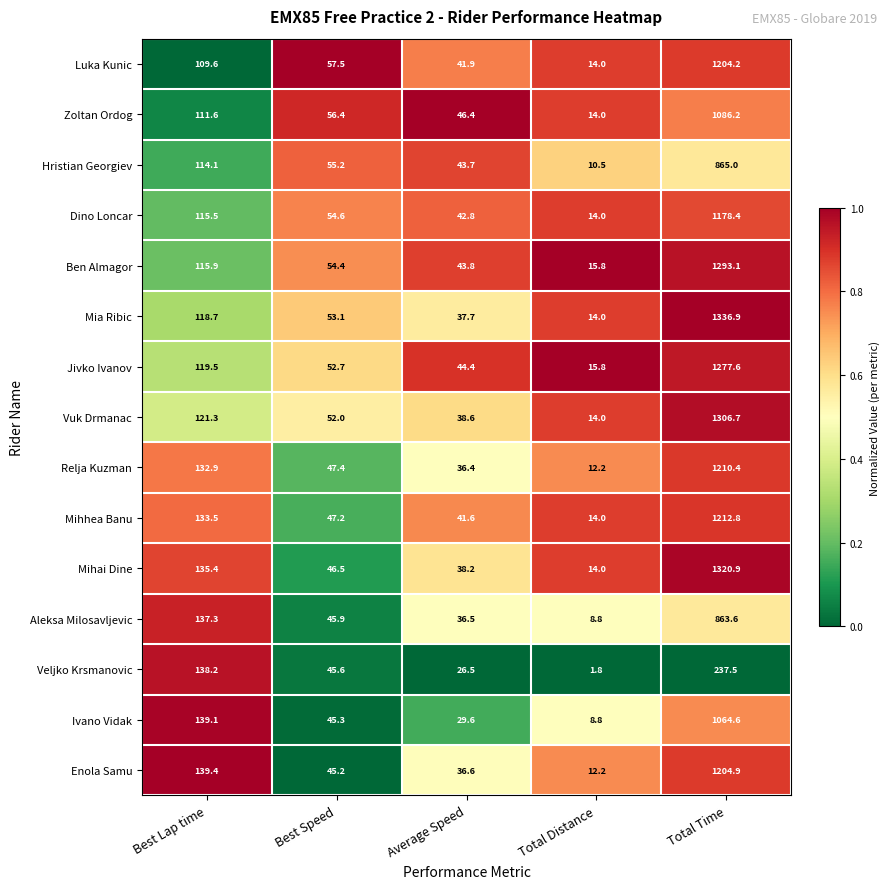

List the labels in order of Zoltan Ordog value, largest first.

Total Time, Best Lap time, Best Speed, Average Speed, Total Distance